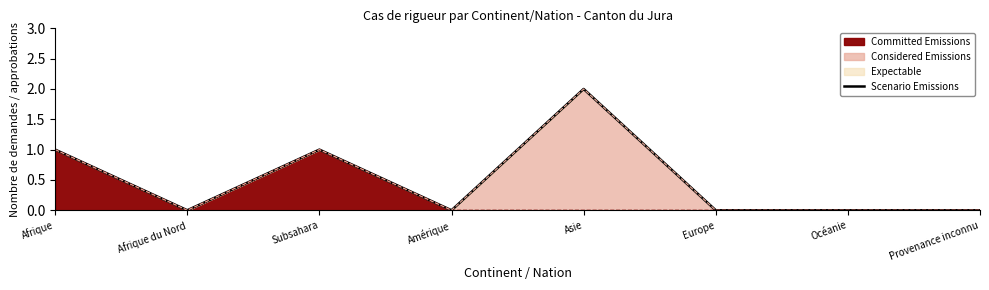

The Committed Emissions series shows 0 at Afrique du Nord. True or false?

True